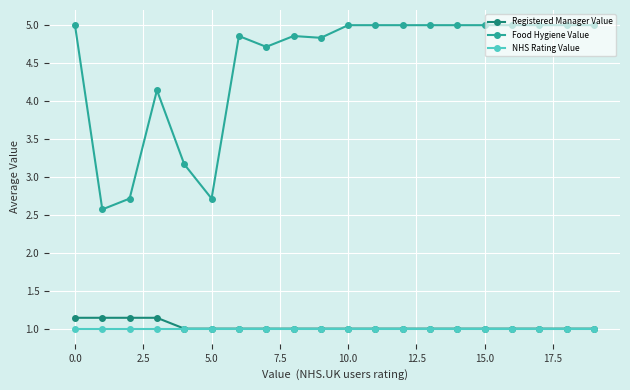

How many lines are shown in the chart?

3